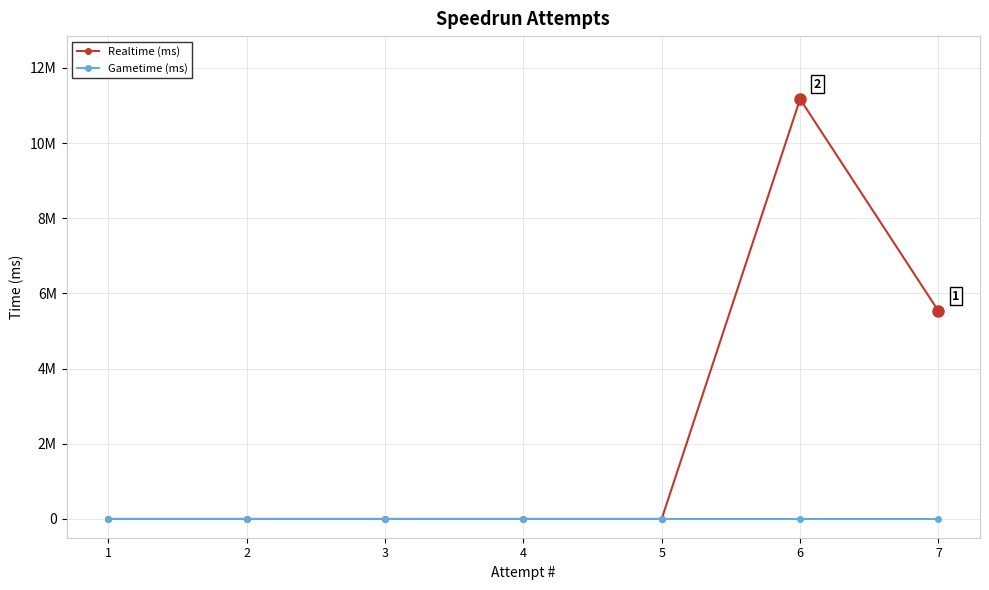

The Realtime (ms) series shows 0 at 4. True or false?

True